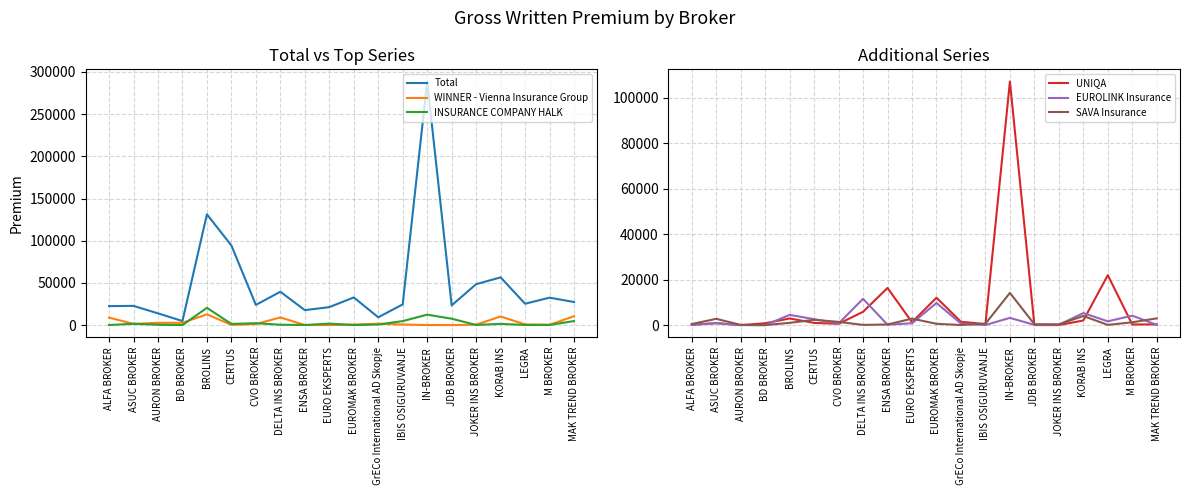

Reading left to right, extract all data points from this chart.

Total: 22488	22789	13918	4817	131271	94326	23916	39529	17751	21291	32783	9261	24554	288609	23367	48500	56564	25318	32515	27363
WINNER - Vienna Insurance Group: 8889	1445	2710	2752	12789	274	1260	9106	107	56	608	1668	711	79	12	496	10230	843	381	10581
INSURANCE COMPANY HALK: 85	1576	411	23	20484	1402	2241	434	135	1771	80	686	4747	12371	7594	181	1463	161	228	4773
UNIQA: 138	842	0	801	2919	956	568	5846	16326	1270	12037	1461	452	107080	8	0	2026	21934	267	316
EUROLINK Insurance: 73	865	0	0	4493	2605	715	11562	159	811	9721	693	34	3178	101	138	5285	1664	4150	100
SAVA Insurance: 468	2758	81	0	986	2331	1415	90	268	2848	569	40	608	14153	390	310	4001	79	1238	2957